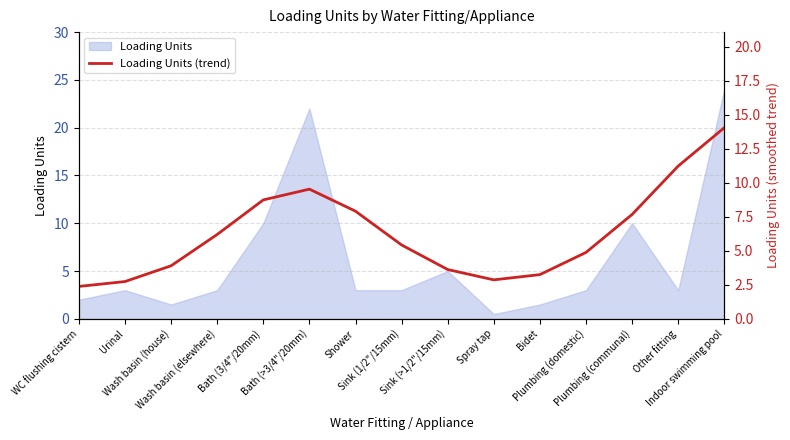

Which has a higher value, Sink (1/2"/15mm) or Indoor swimming pool?

Indoor swimming pool